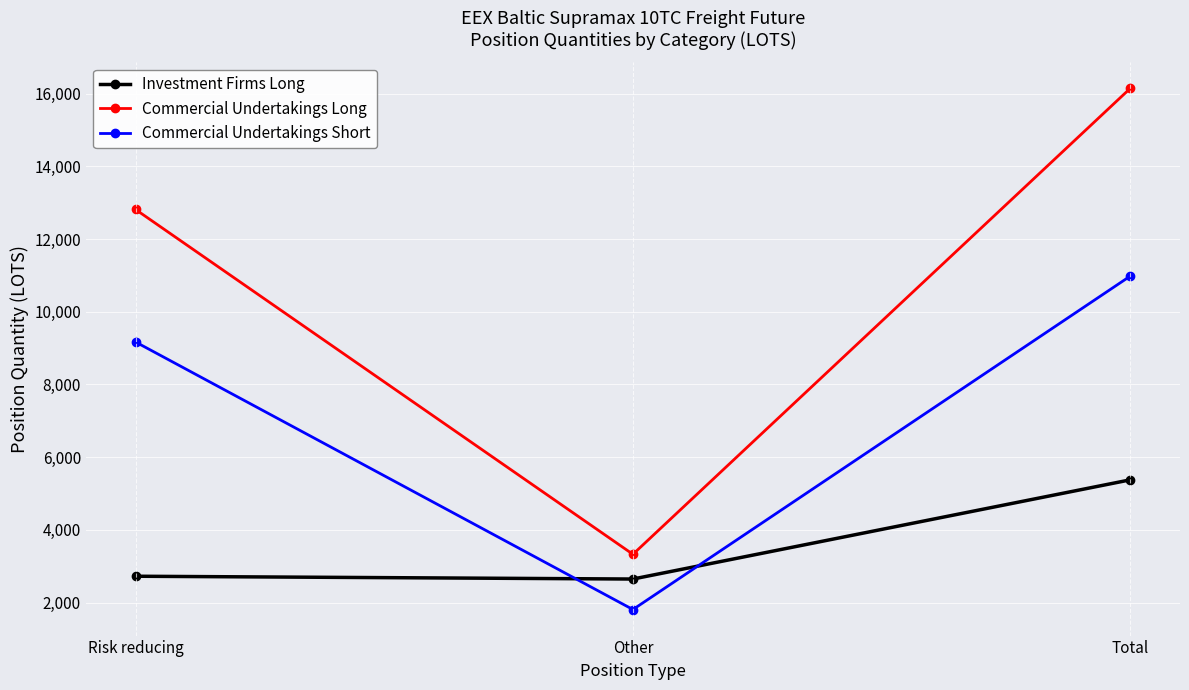

What is the approximate value of Commercial Undertakings Long at Risk reducing?

12811.3